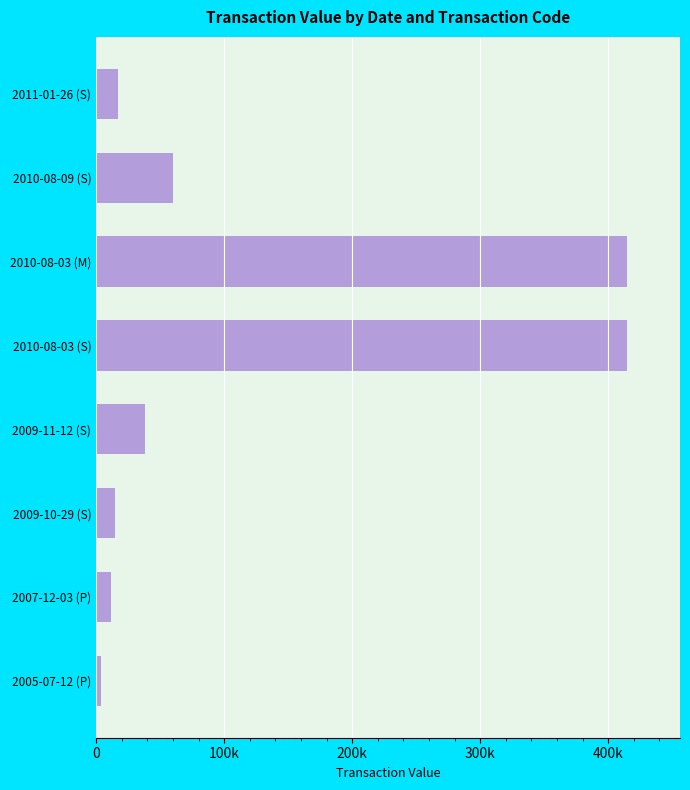

What is the sum of all values?

973738